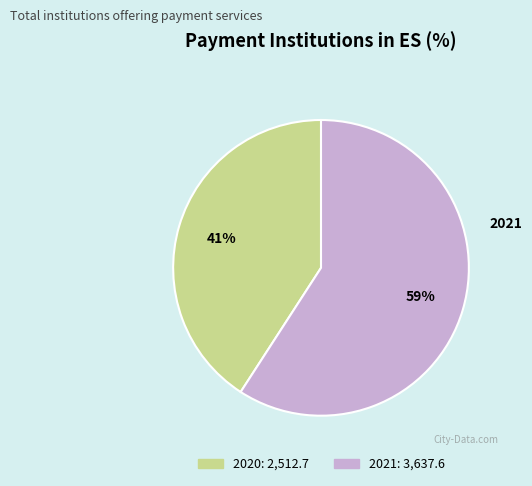

The 2020 slice represents 34% of the pie. True or false?

False